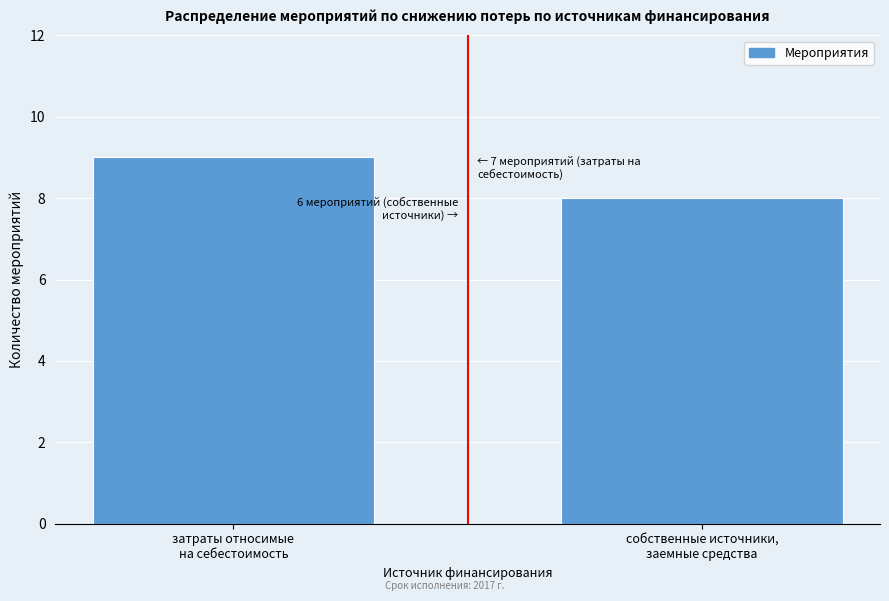

Reading left to right, list all the values displayed in this chart.

9	8